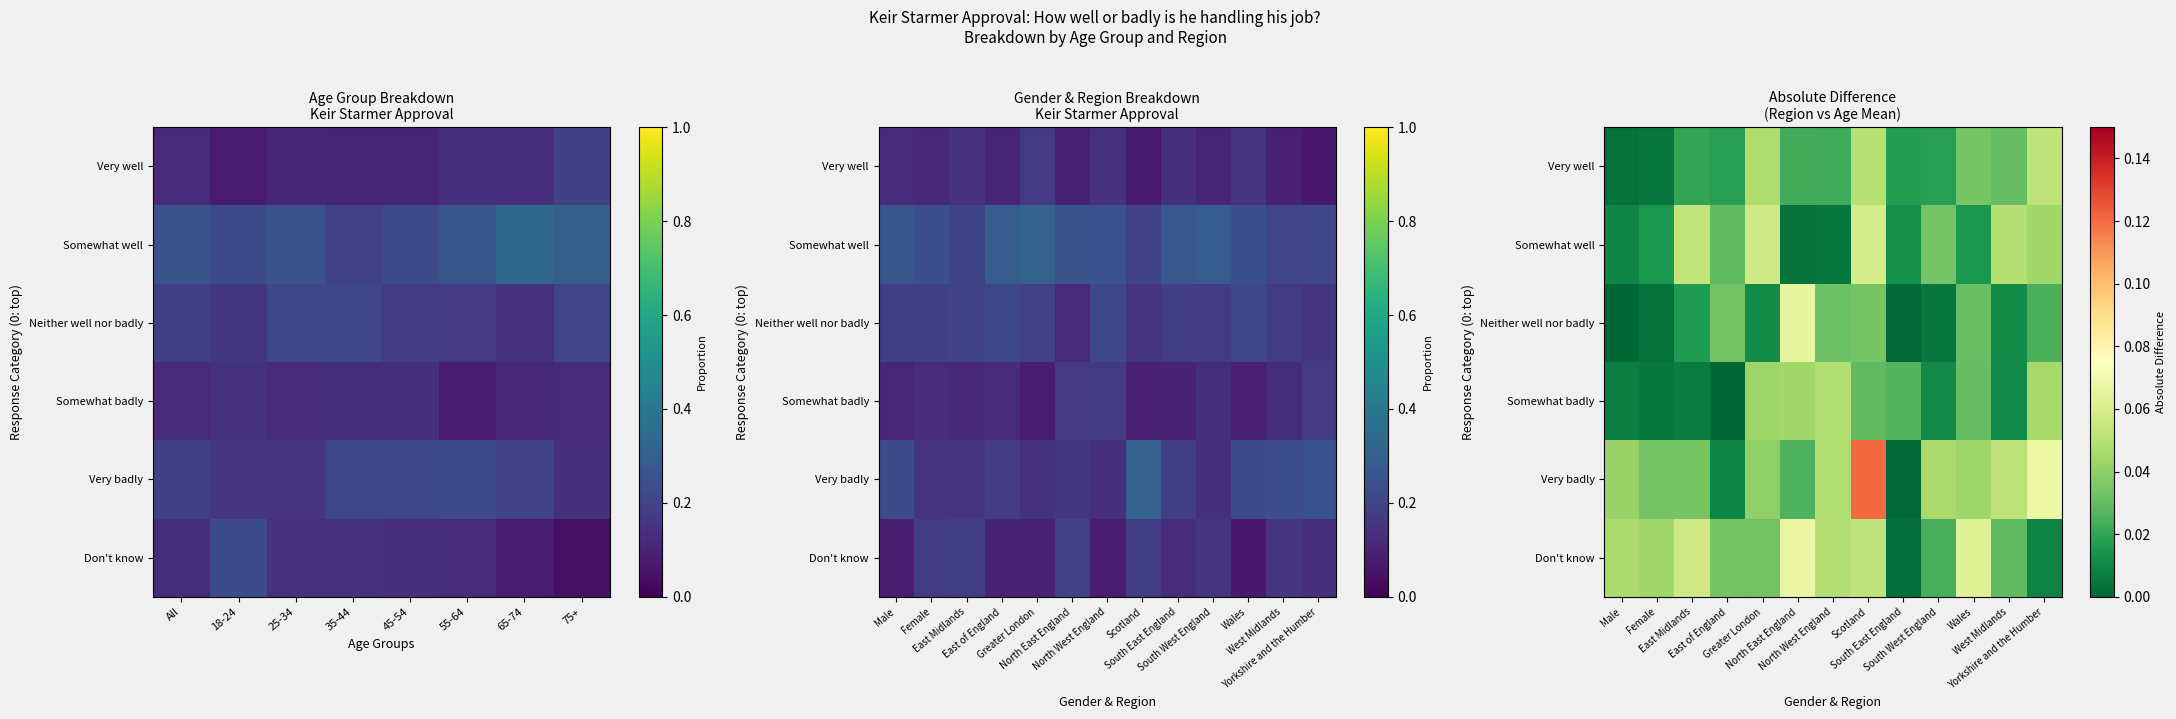

Which has a higher value, 75+ or 65-74?

75+